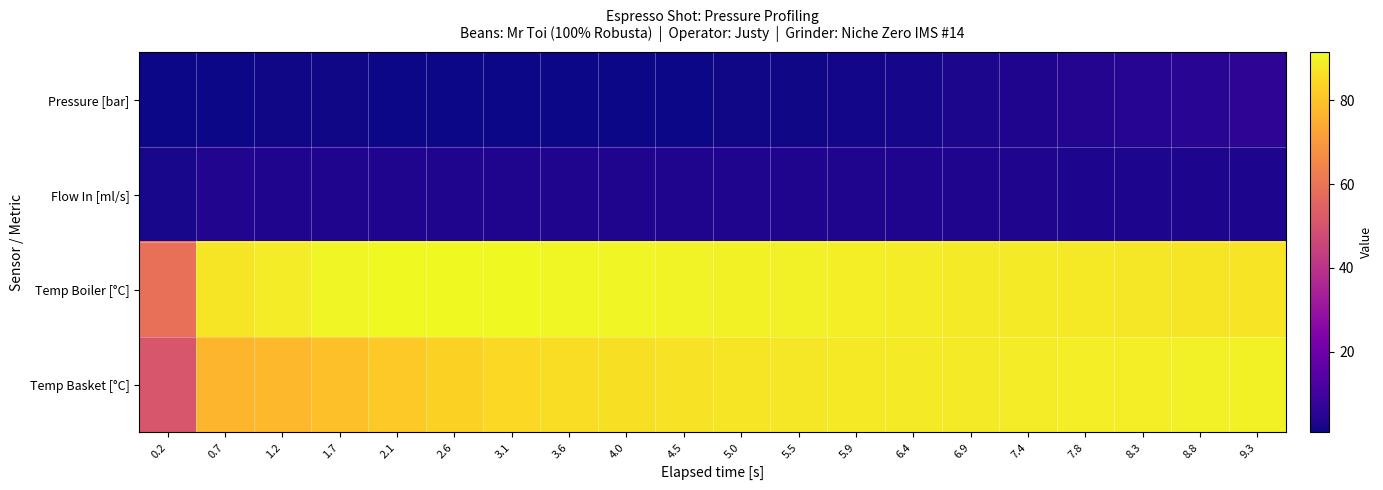

Which series has the widest spread of values?

Temp Basket [°C]